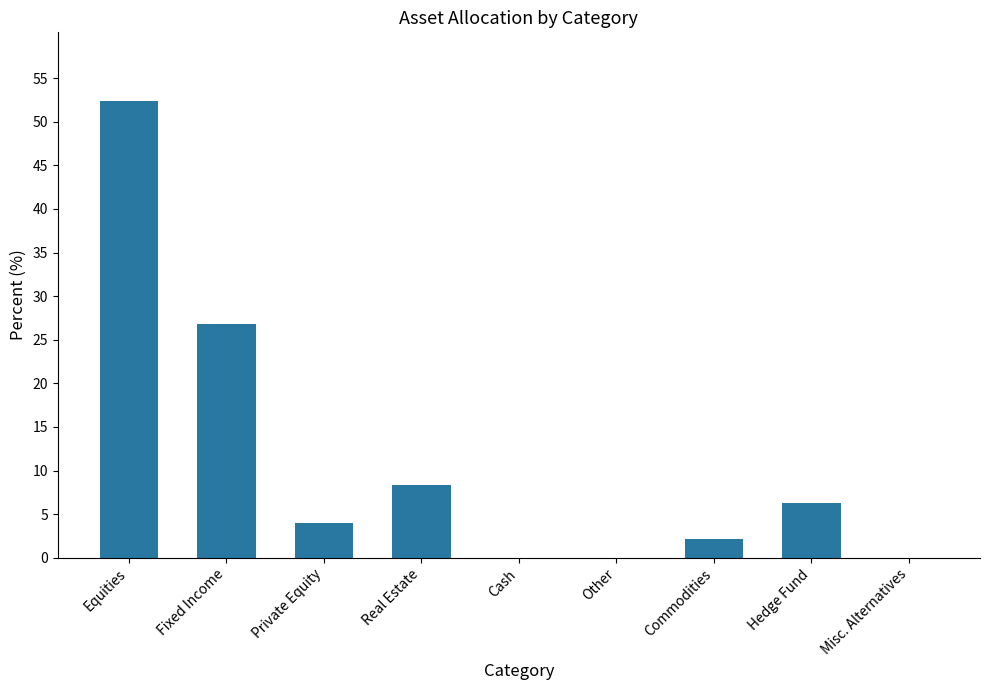

How many data points does each series have?

9